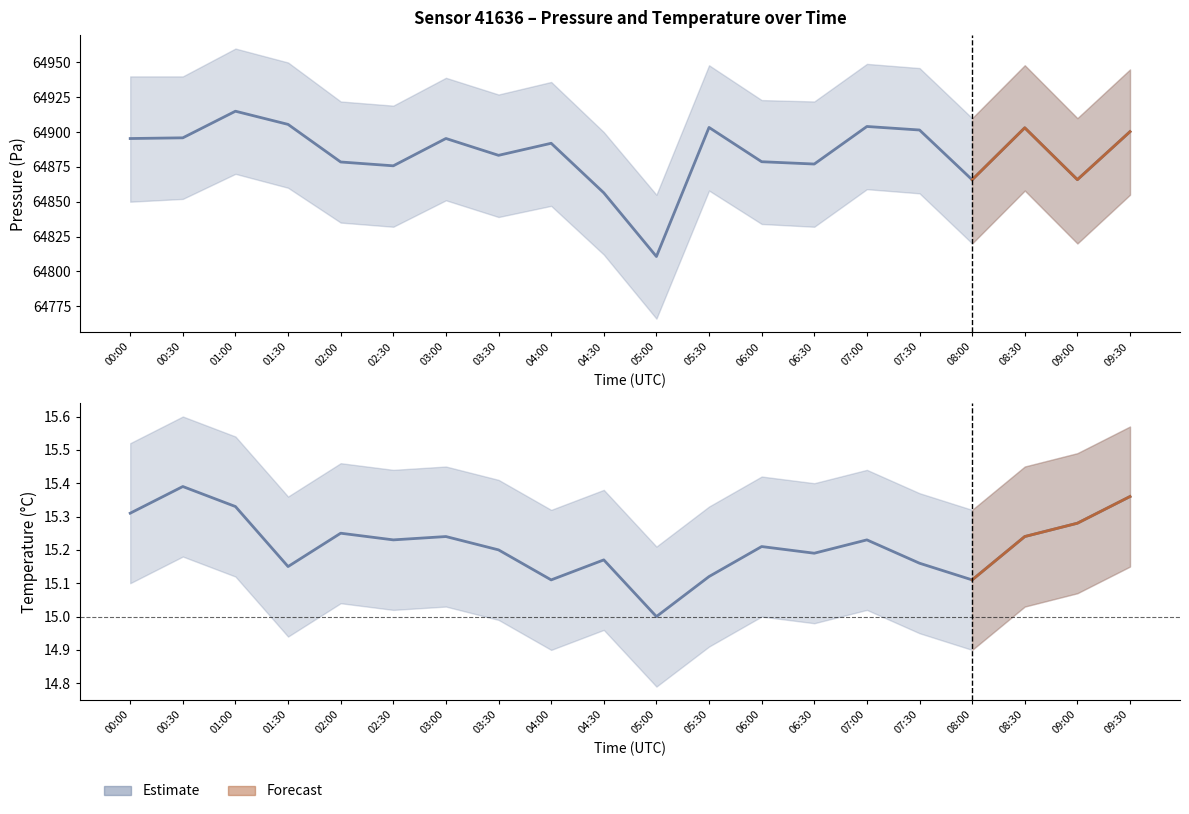

Reading left to right, transcribe all the data shown in this chart.

15.3	15.4	15.3	15.2	15.2	15.2	15.2	15.2	15.1	15.2	15.0	15.1	15.2	15.2	15.2	15.2	15.1	15.2	15.3	15.4